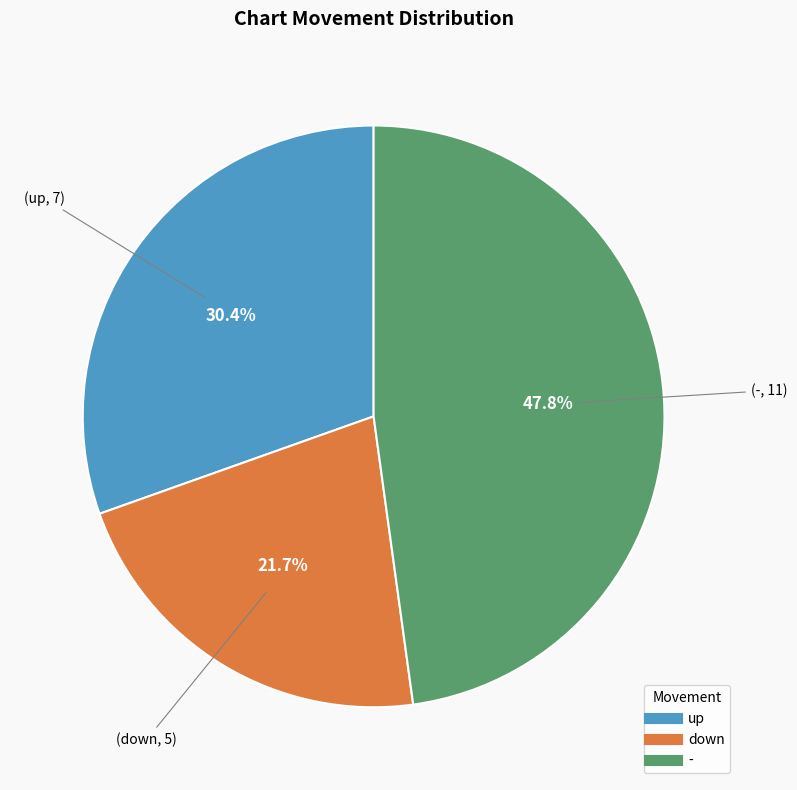

Is it true that up is 30% of the pie?

True